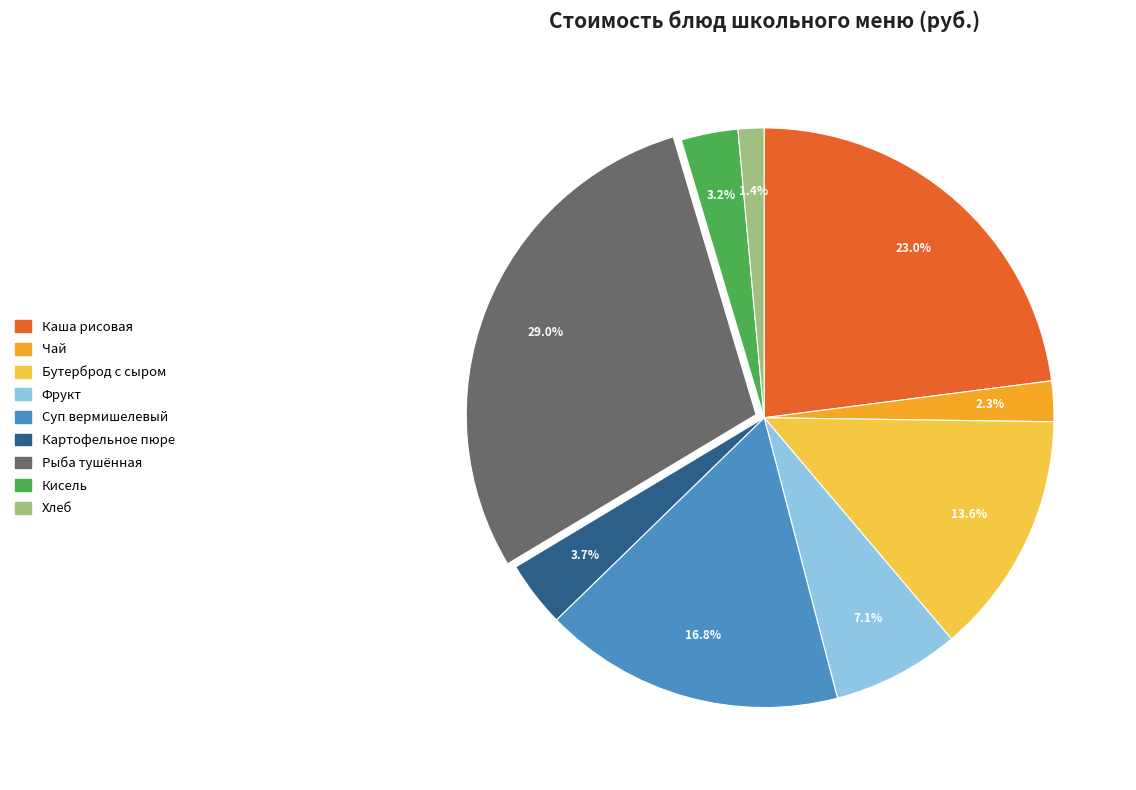

What percentage is the Рыба тушённая slice, to the nearest percent?

29%